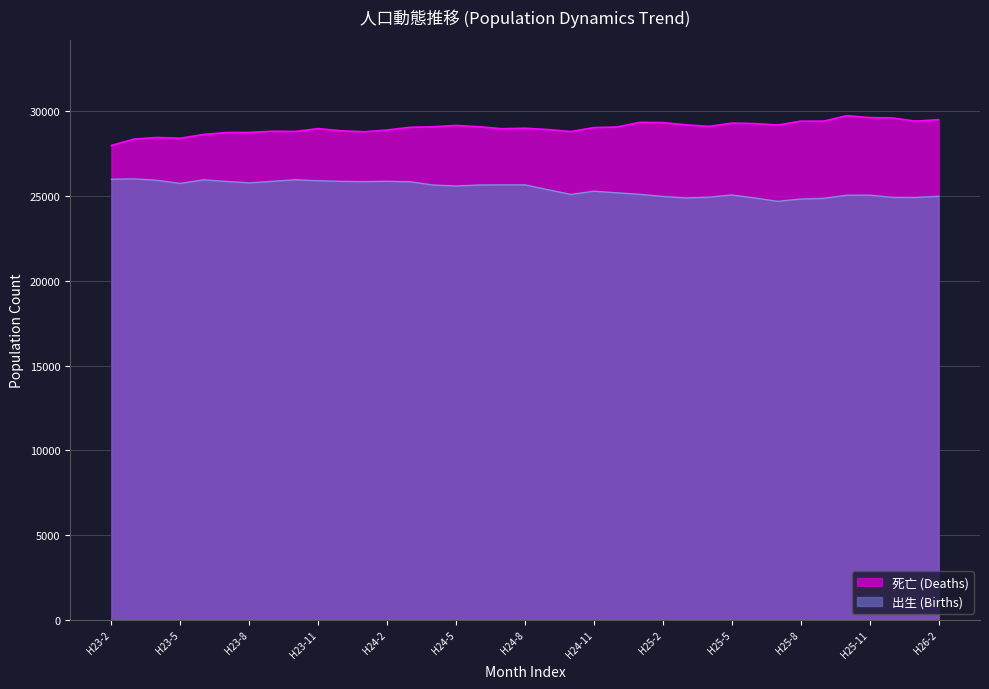

Where does the 出生 (Births) series first go above 25600?

H23-2